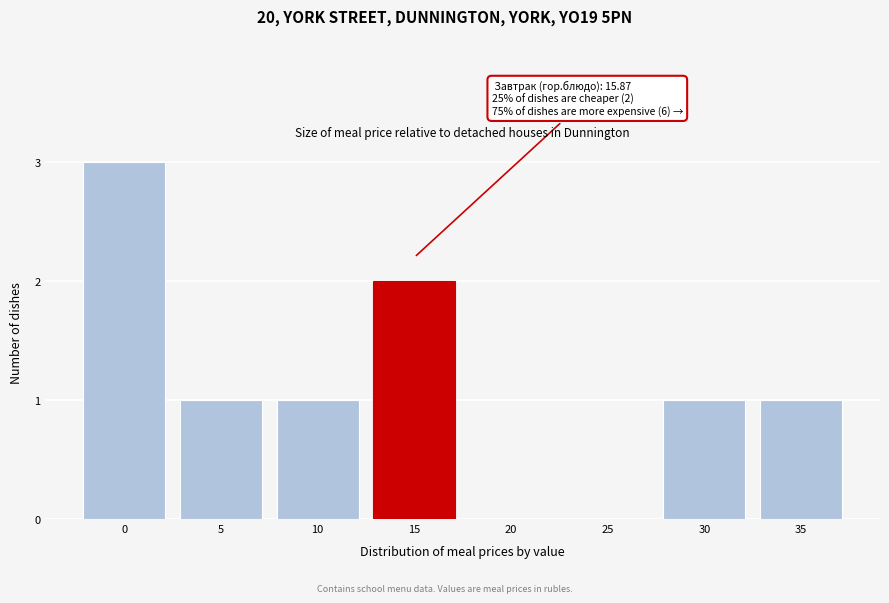

Reading left to right, what are all the values shown in this chart?

0=3	5=1	10=1	15=2	20=0	25=0	30=1	35=1